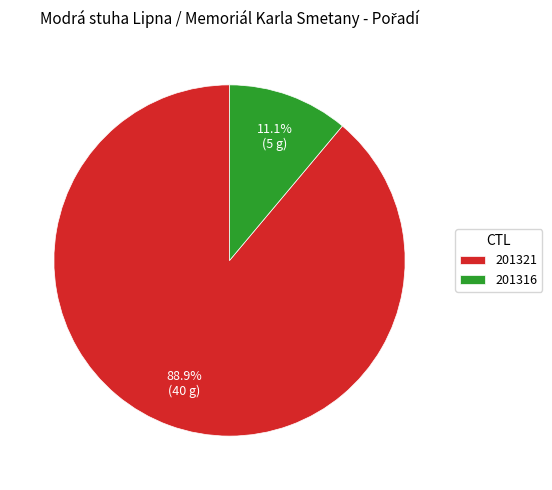

What is the majority slice?

201321